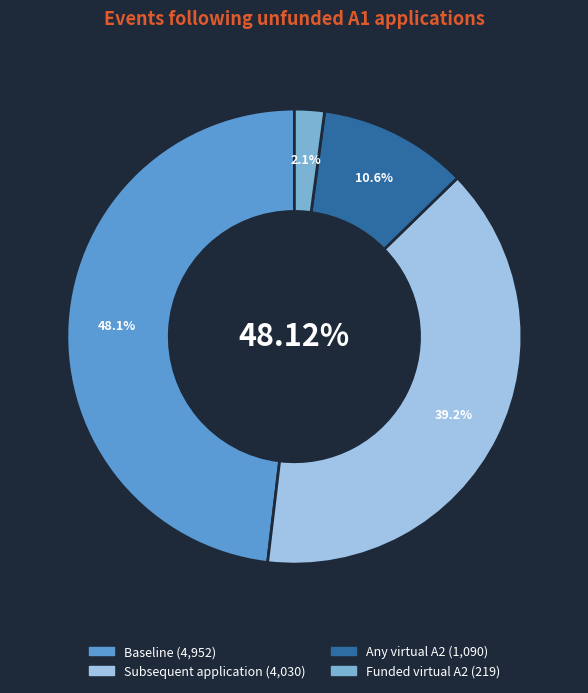

Which slice is the largest?

Baseline